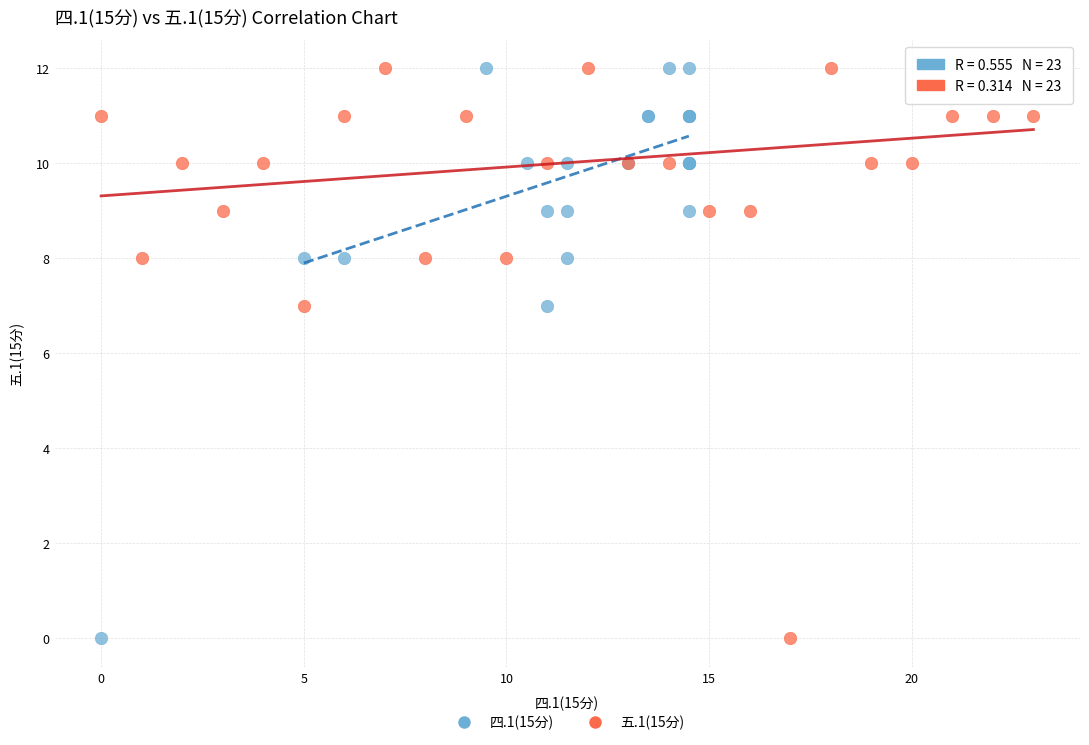

What are all the series names shown in the legend?

四.1(15分), 五.1(15分)